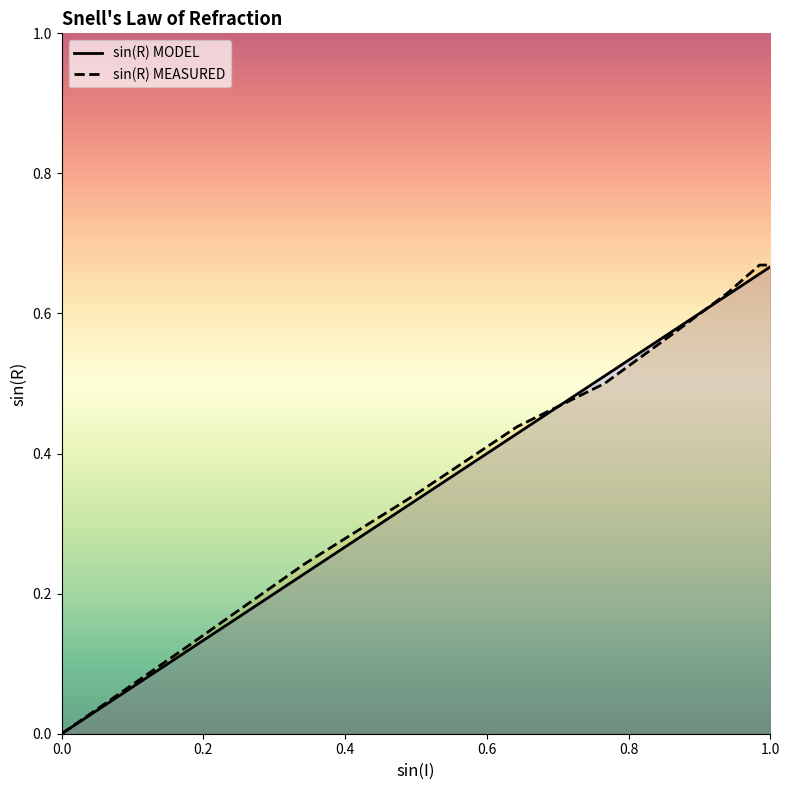

What is the maximum value shown in the chart?

0.7